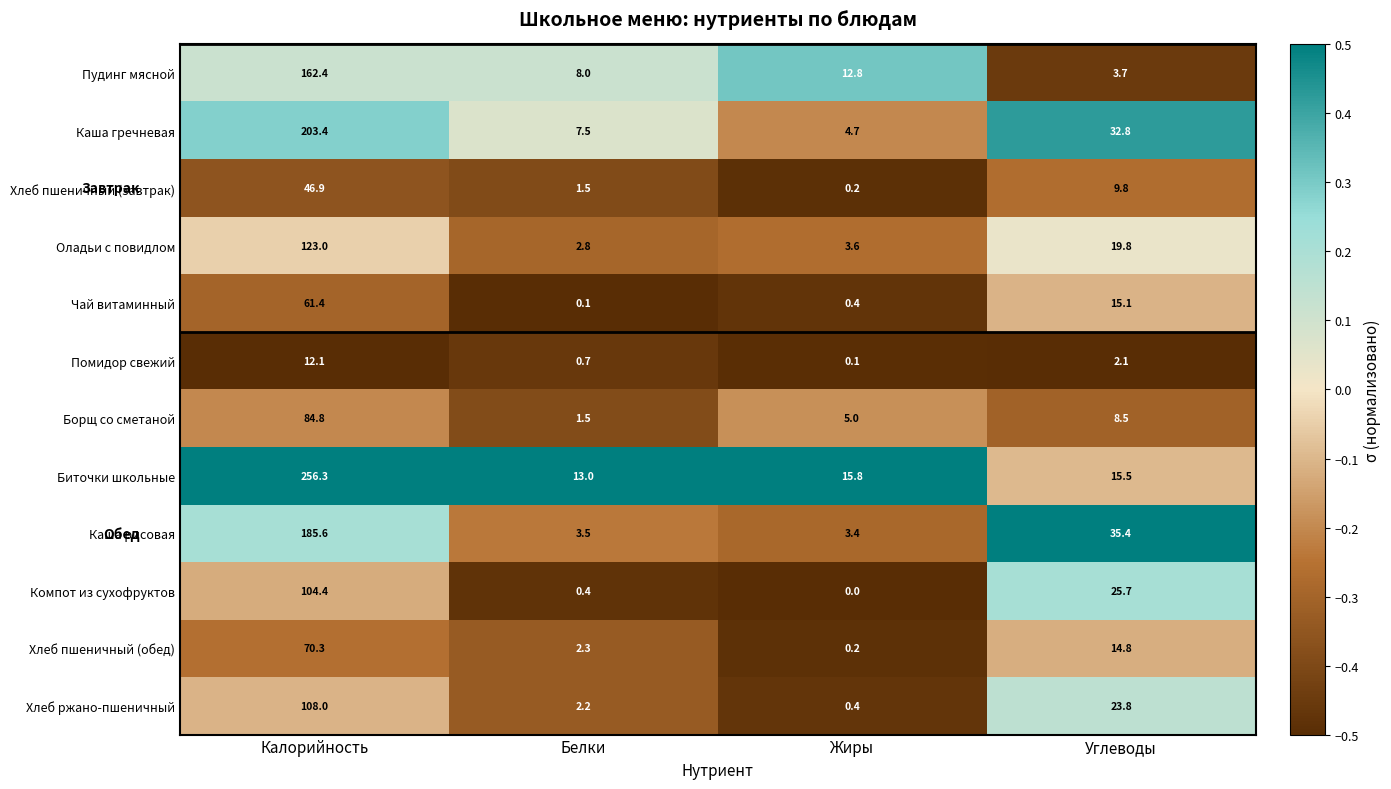

Which series has the largest total across all categories?

Биточки школьные